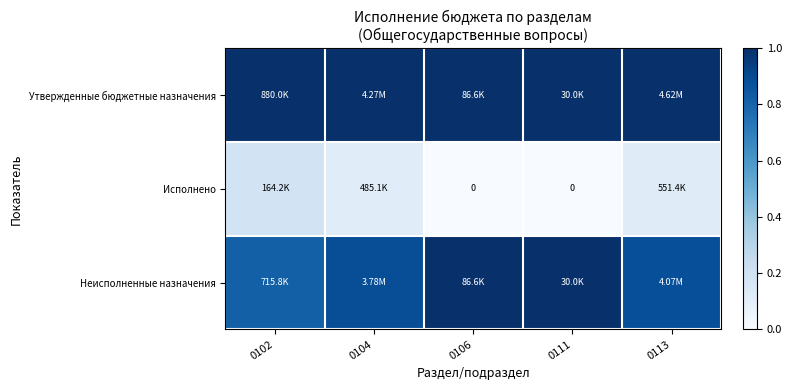

How many distinct data groups are displayed?

3